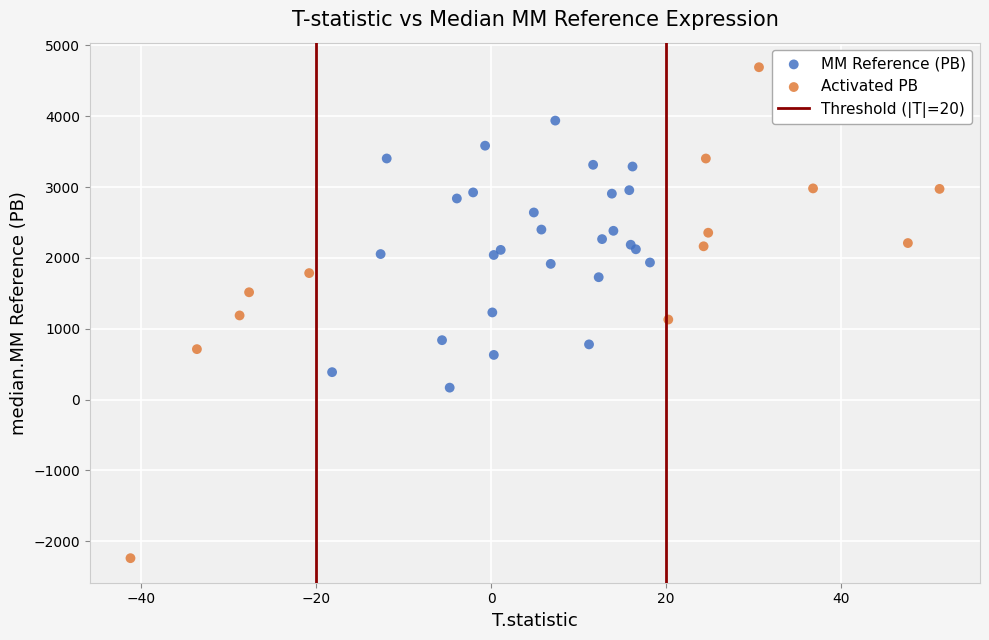

Which series reaches the maximum Y coordinate?

Activated PB